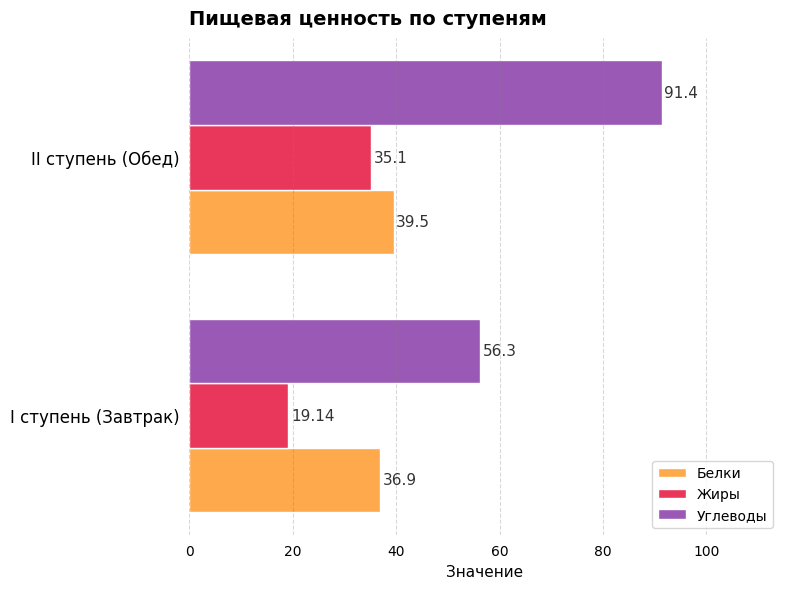

Where is Белки nearest to the value 38?

I ступень (Завтрак)